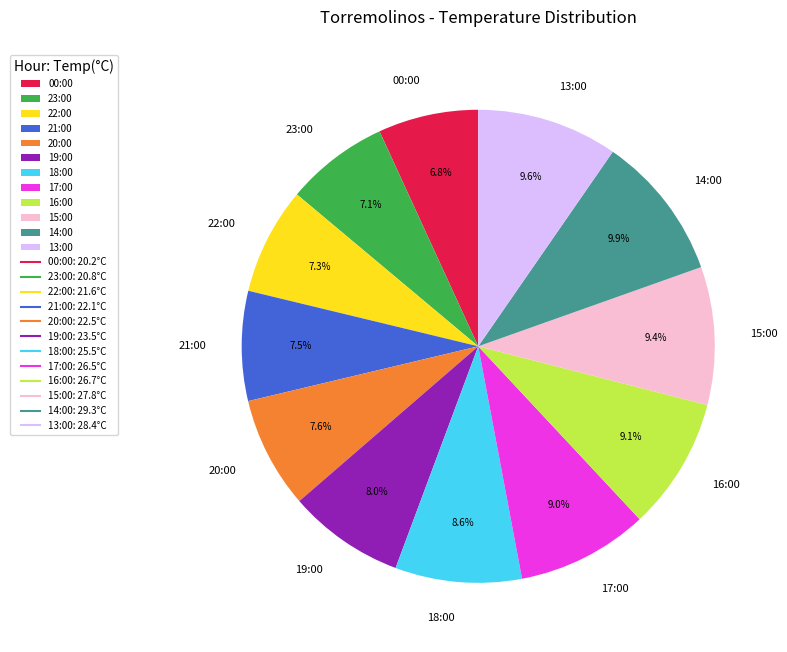

Is it true that 20:00 is 8% of the pie?

True